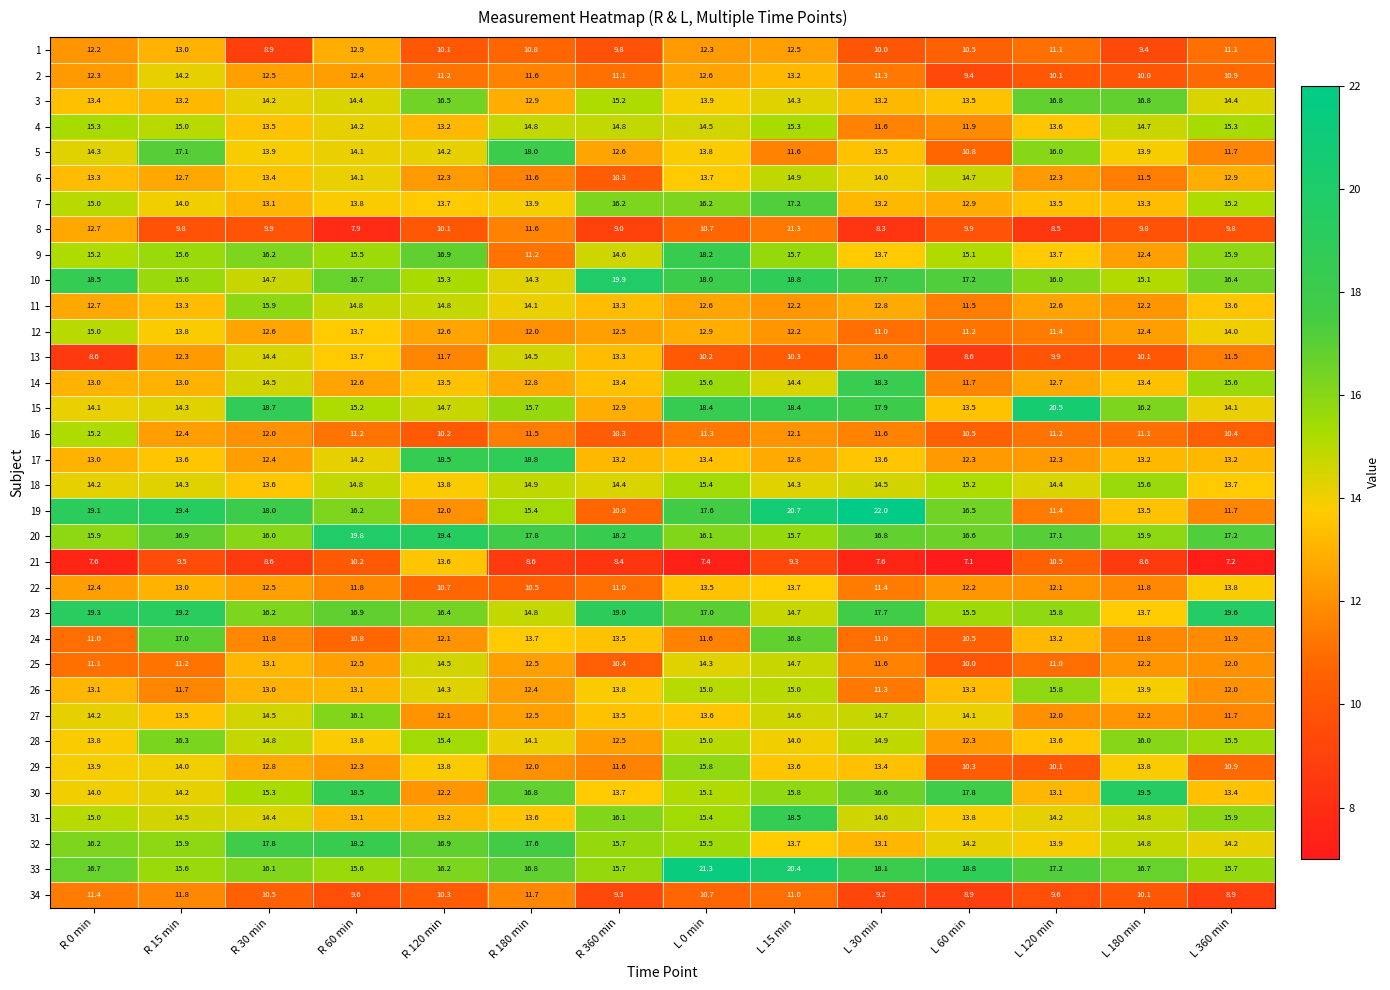

Where does the 7 series first go above 13?

R 0 min